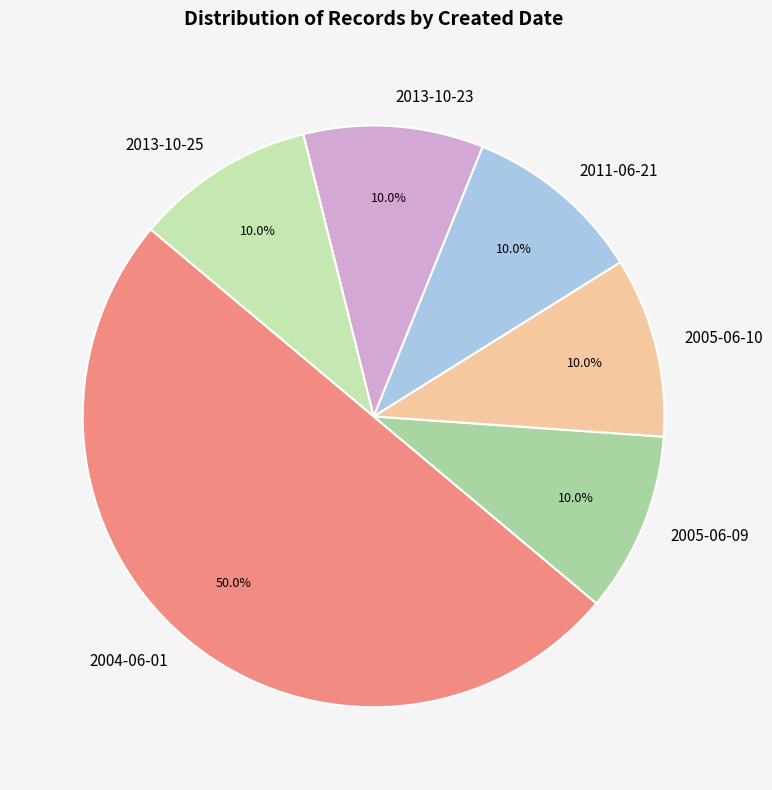

How many slices are in this pie chart?

6